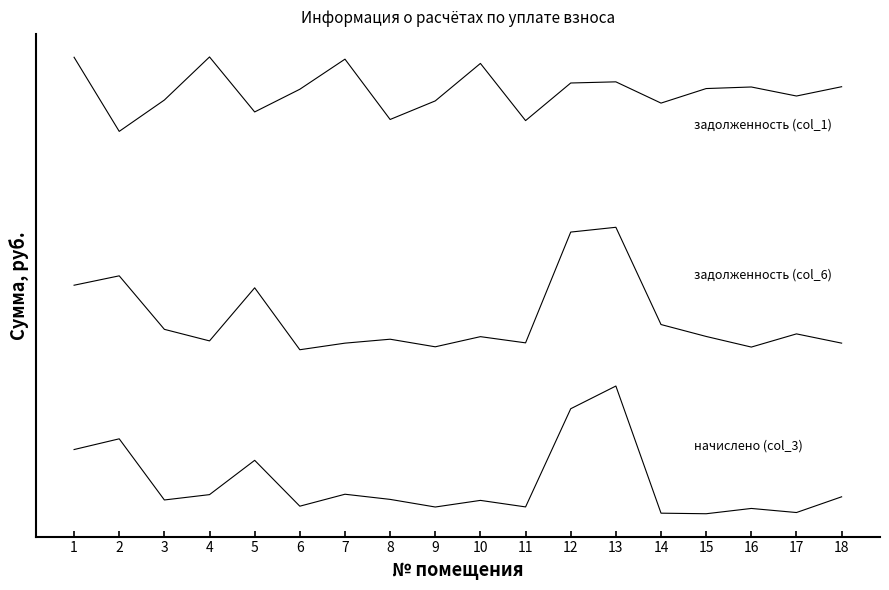

Is this an area chart (filled region under the line)?

No